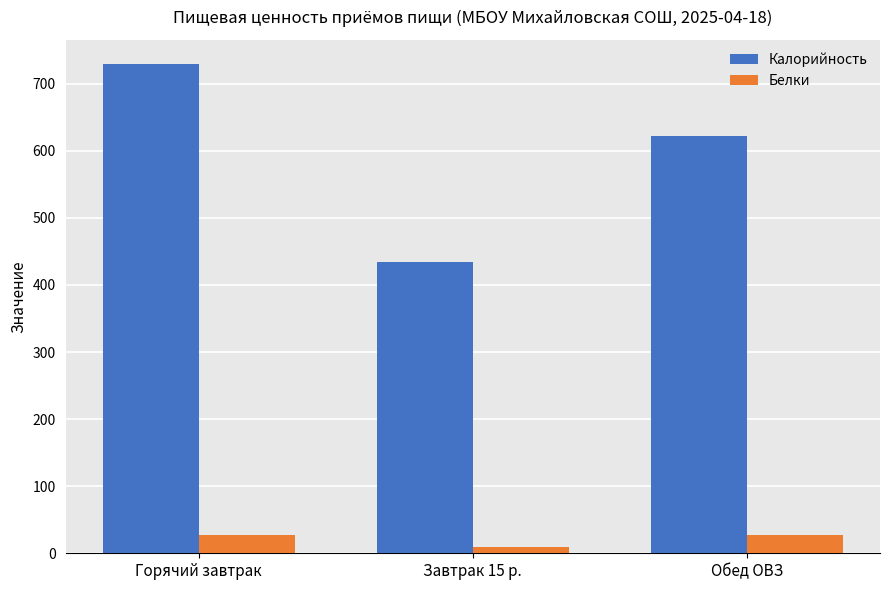

How many distinct data groups are displayed?

2